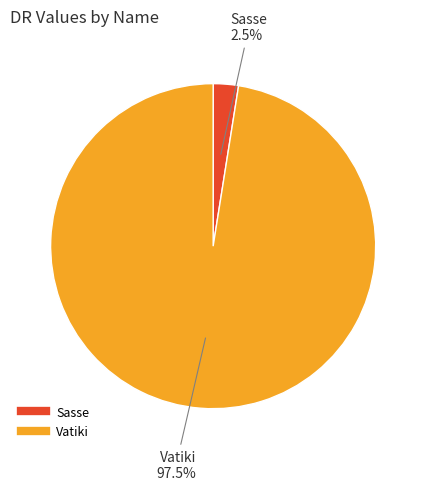

What percentage is NOT represented by Vatiki?

2.5%